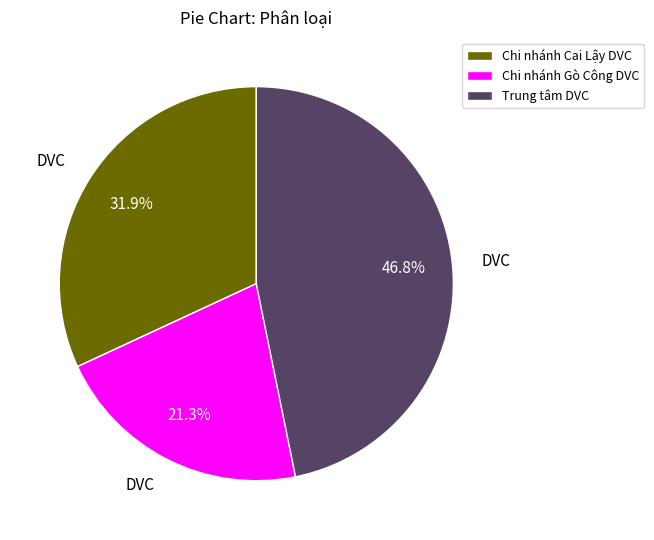

Which category has the biggest portion of the pie?

Trung tâm DVC